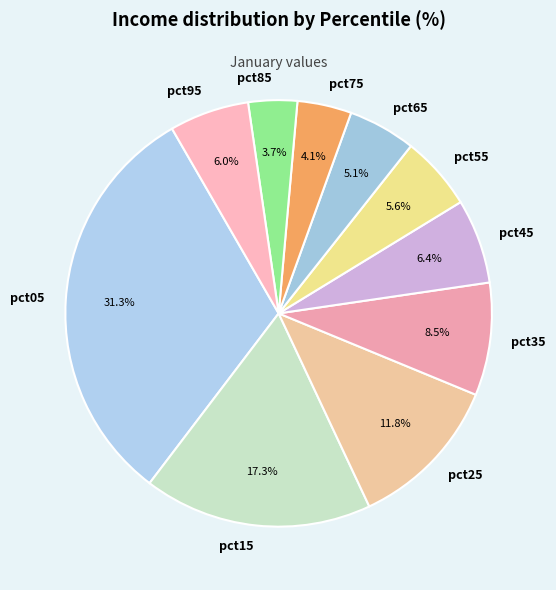

How much of the chart is everything except pct85?

96.3%